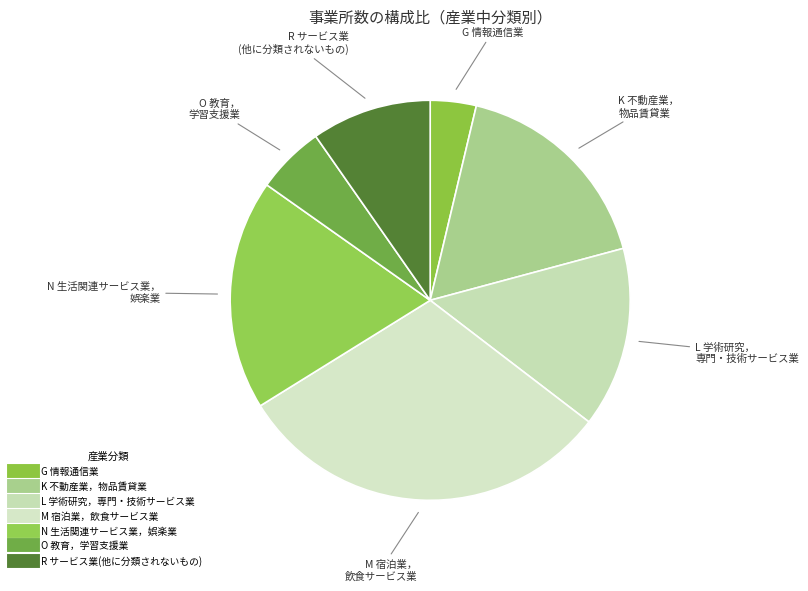

To the nearest percent, what is the difference between the M 宿泊業，飲食サービス業 and K 不動産業，物品賃貸業 slice percentages?

14%